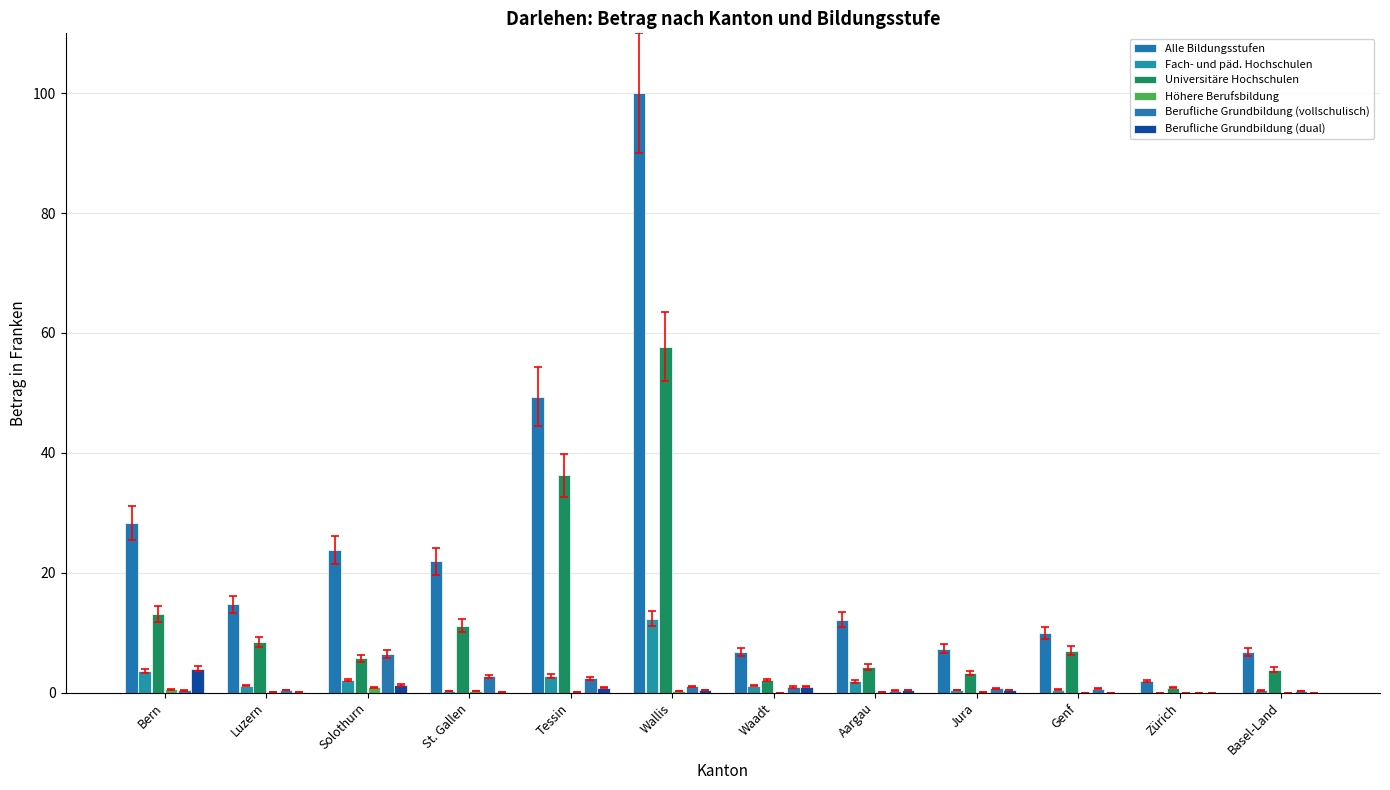

What is the difference between the highest and lowest values at Bern?

28.0